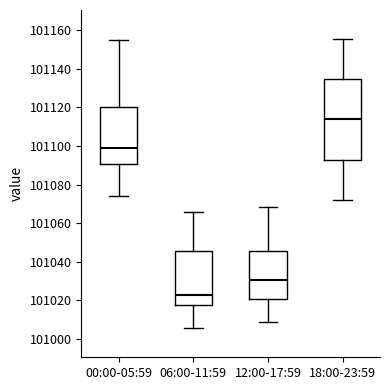

Where is the upper edge of the box for 12:00-17:59 on the y-axis? The values are not printed on the chart, so give them approximately, as read against the axis.

101046